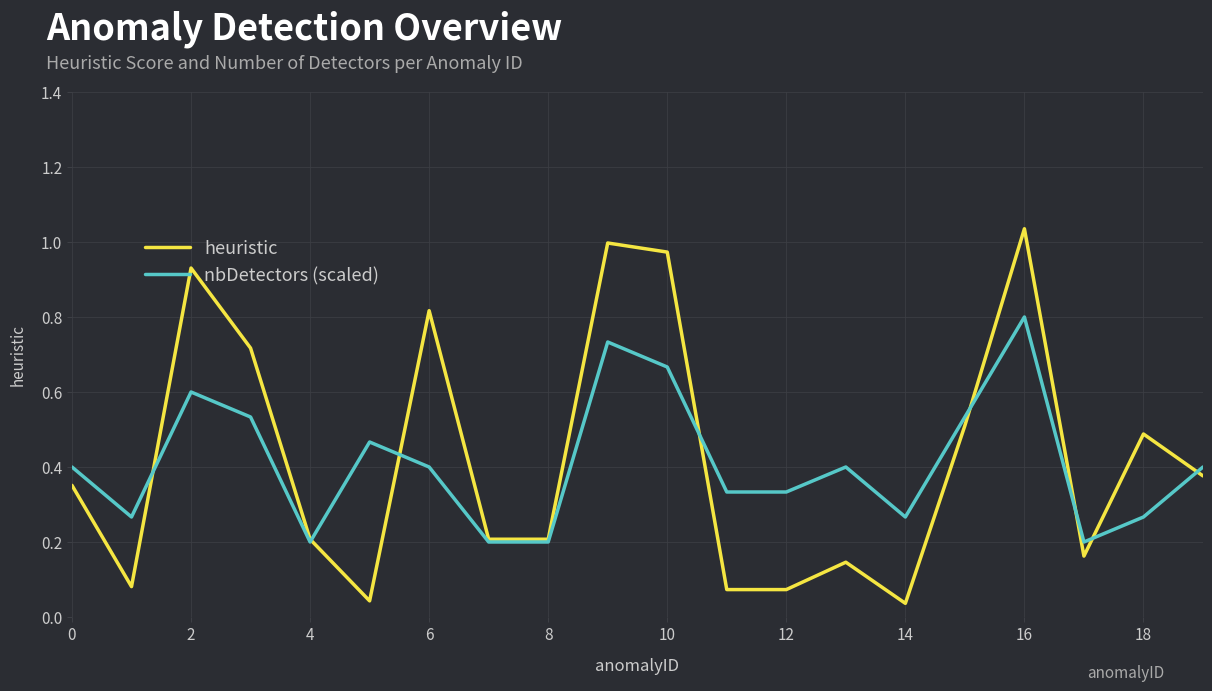

Rank the series by their maximum value, from lowest to highest.

nbDetectors (scaled), heuristic